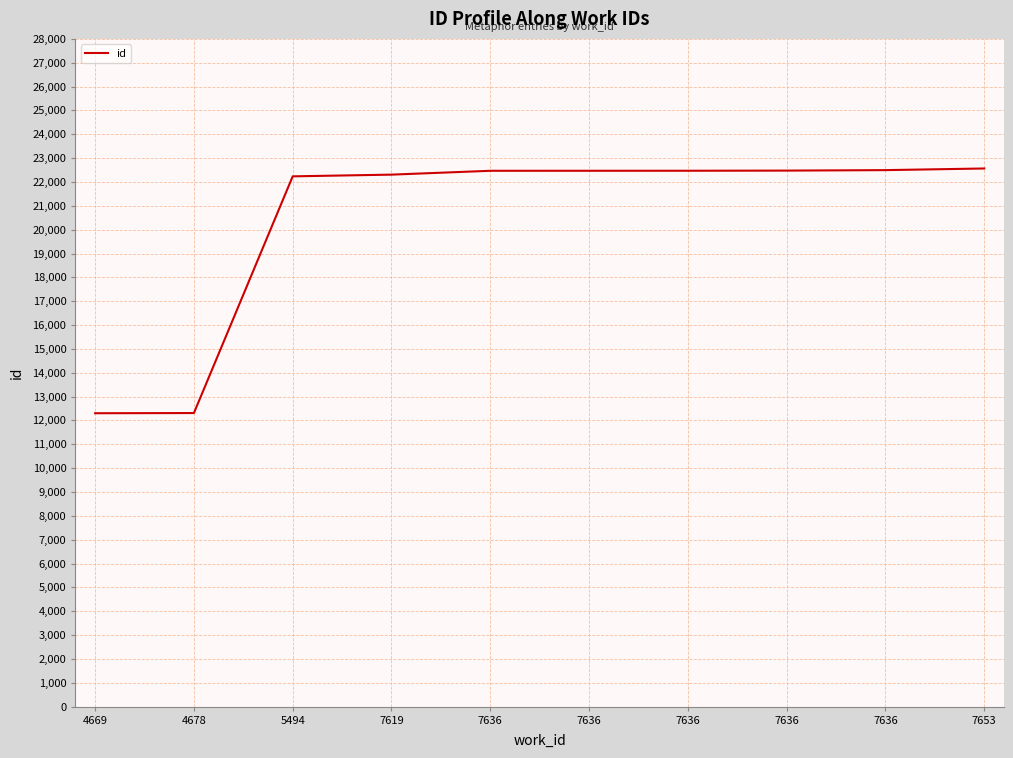

Is it true that the value at 7636 is 22497?

True